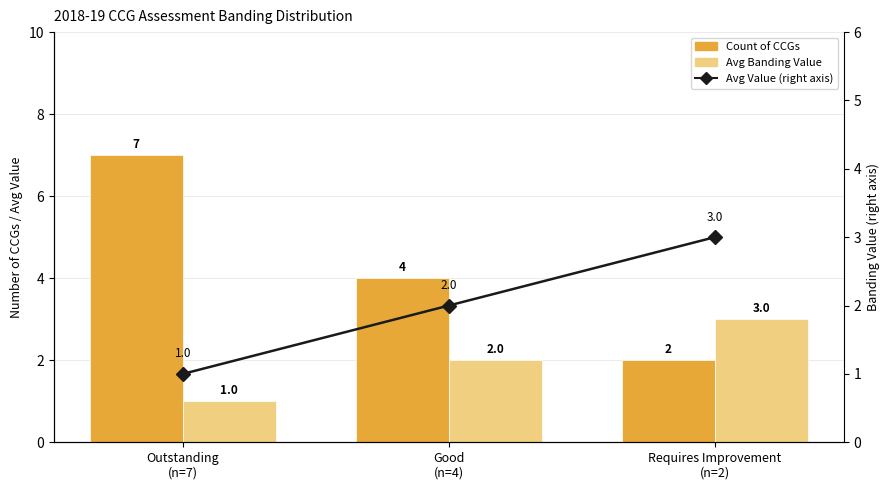

What is the highest value of the Avg Banding Value series?

3